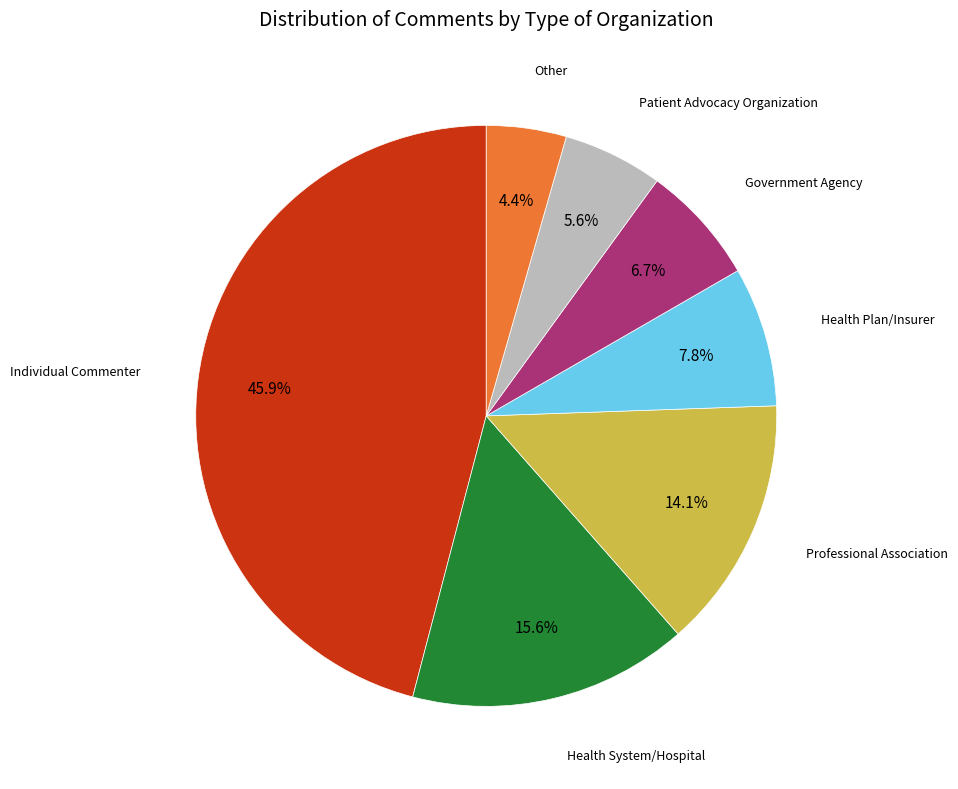

What percentage do Other and Government Agency together represent?

11.1%